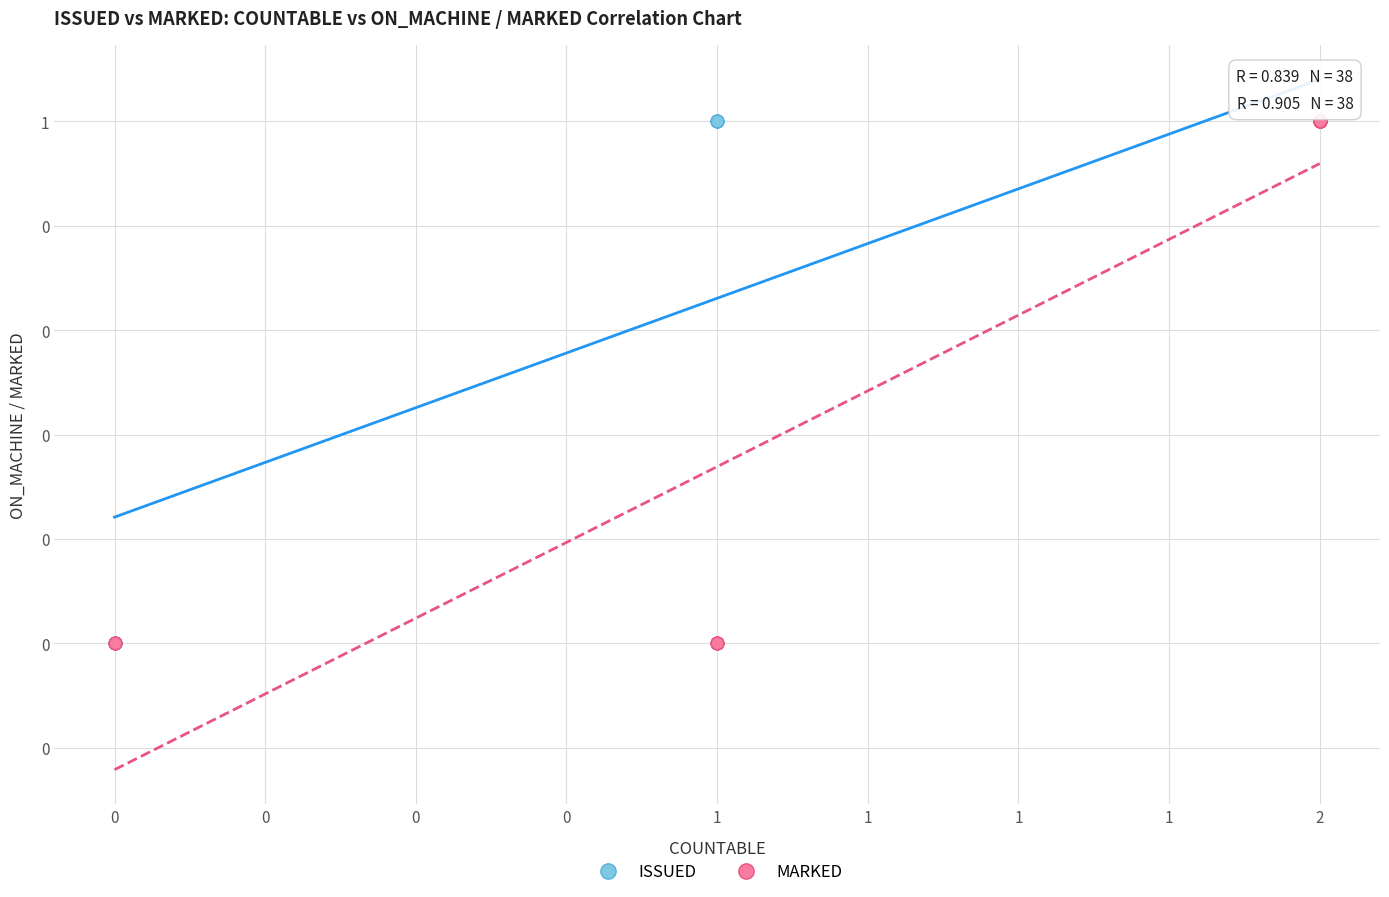

What are all the series names shown in the legend?

ISSUED, MARKED